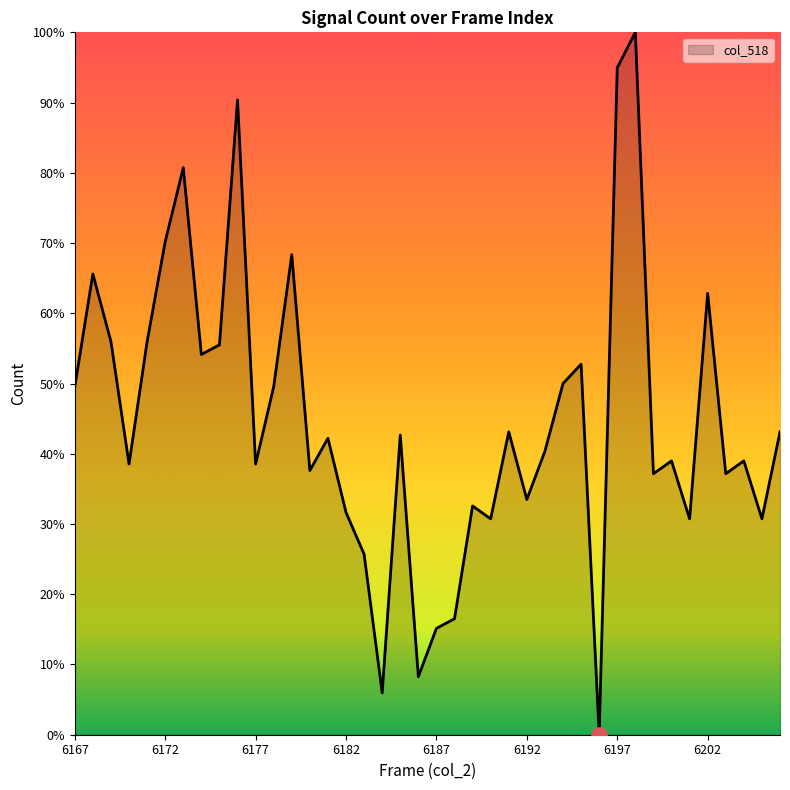

What is the difference between the maximum and minimum values?

100.0